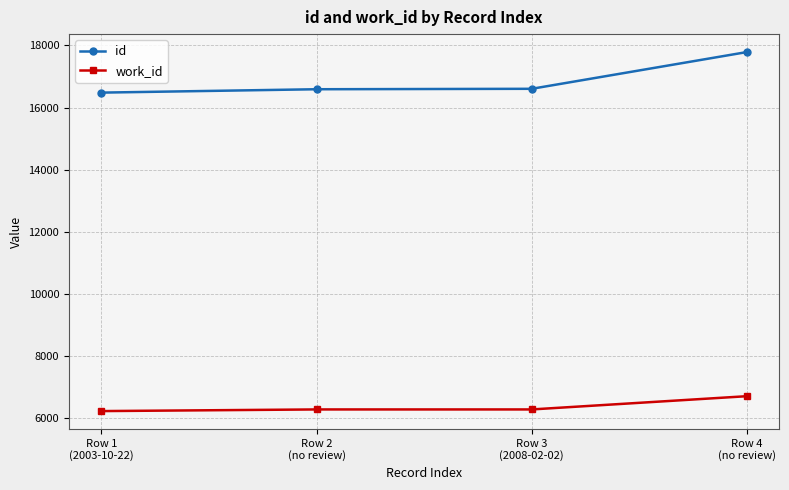

What is the minimum value shown in the chart?

6217